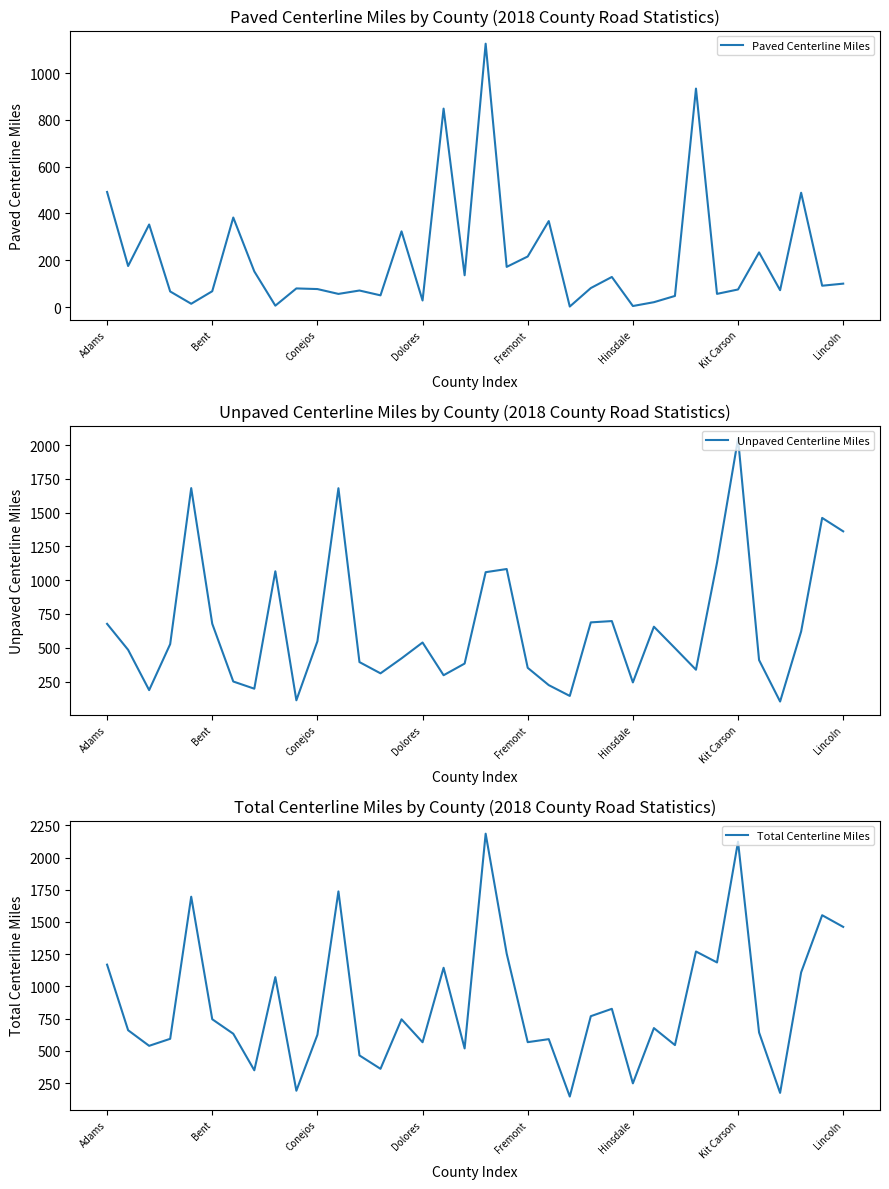

True or false: Total Centerline Miles and Unpaved Centerline Miles intersect in this chart.

False